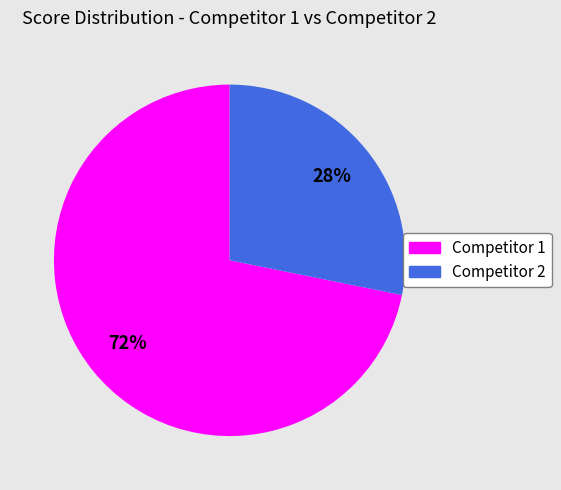

To the nearest percent, what is the average slice percentage?

50%